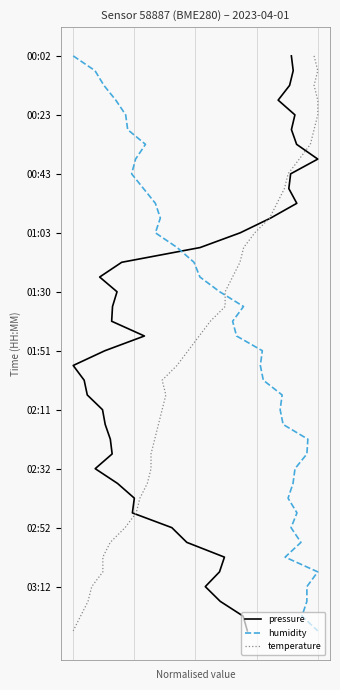

What is the average value of the temperature series?

20